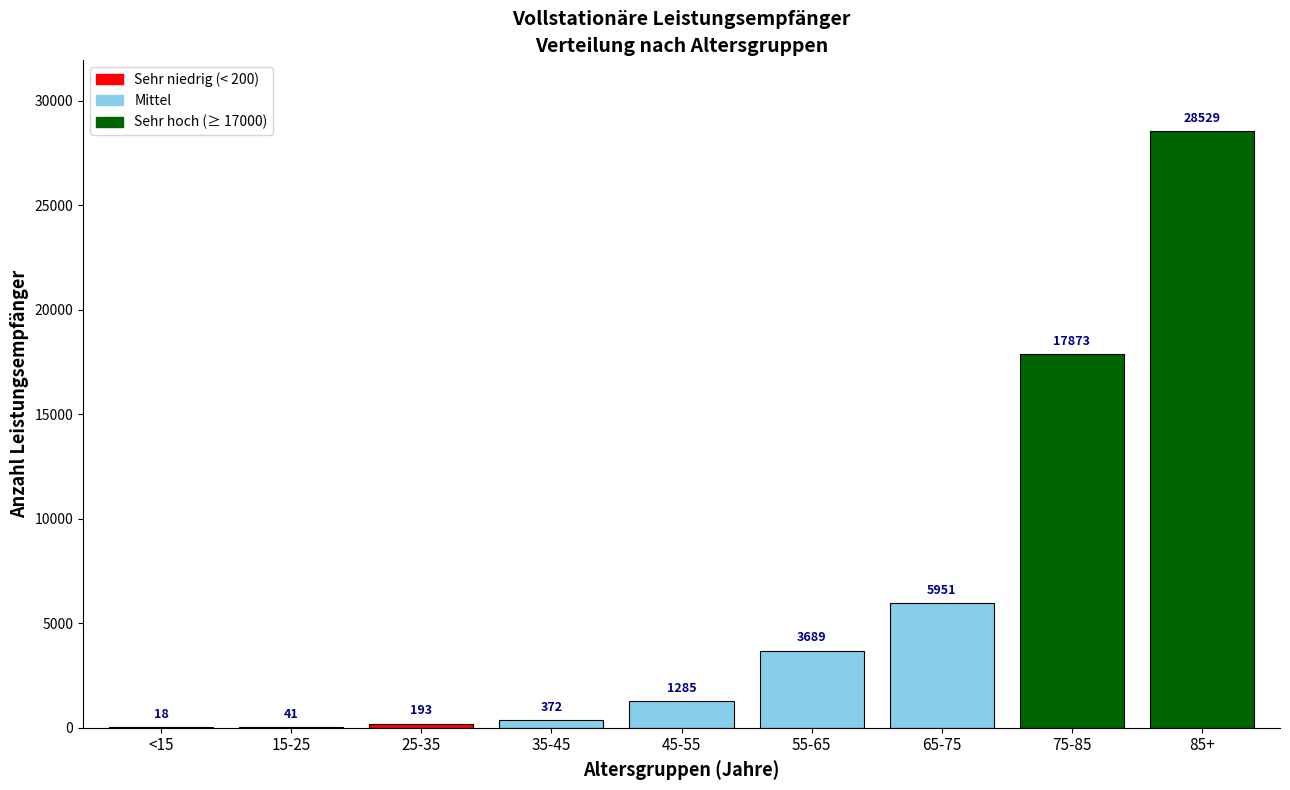

Reading right to left, what are all the values shown in this chart?

85+=28529	75-85=17873	65-75=5951	55-65=3689	45-55=1285	35-45=372	25-35=193	15-25=41	<15=18